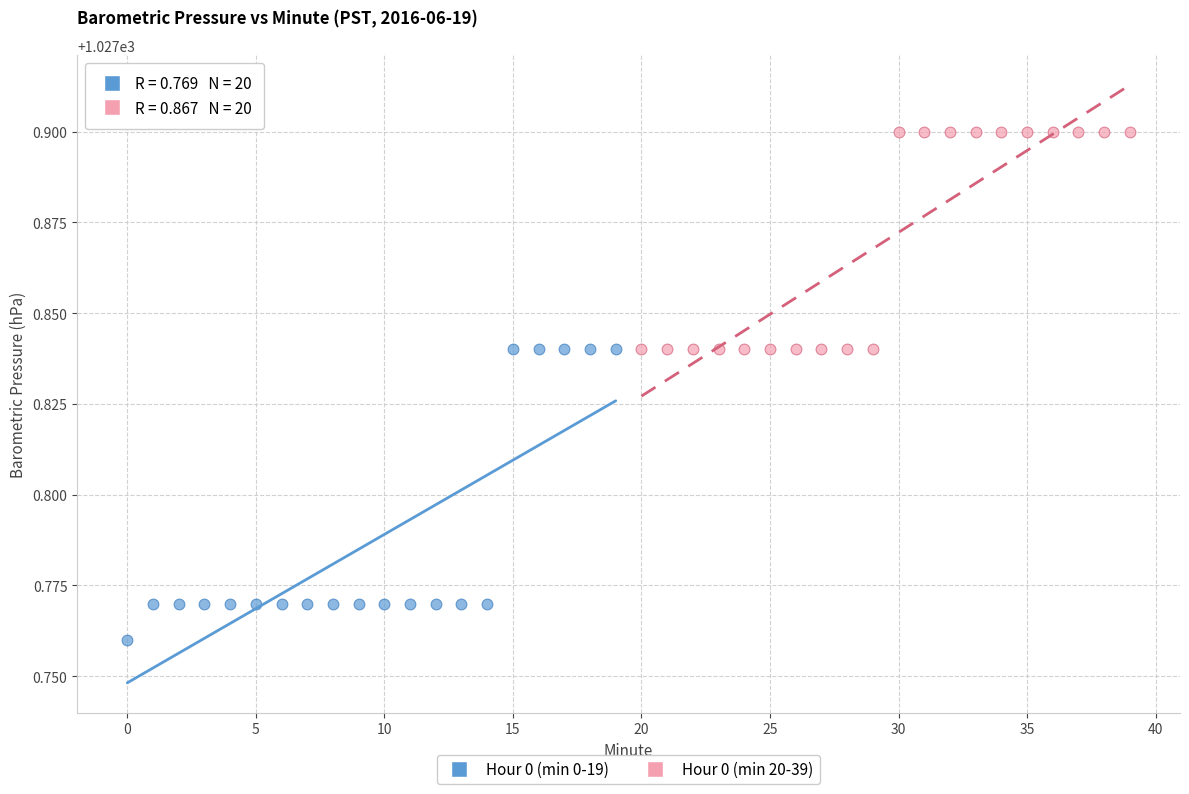

Which series has the largest Y range (max minus min)?

Hour 0 (min 0-19)